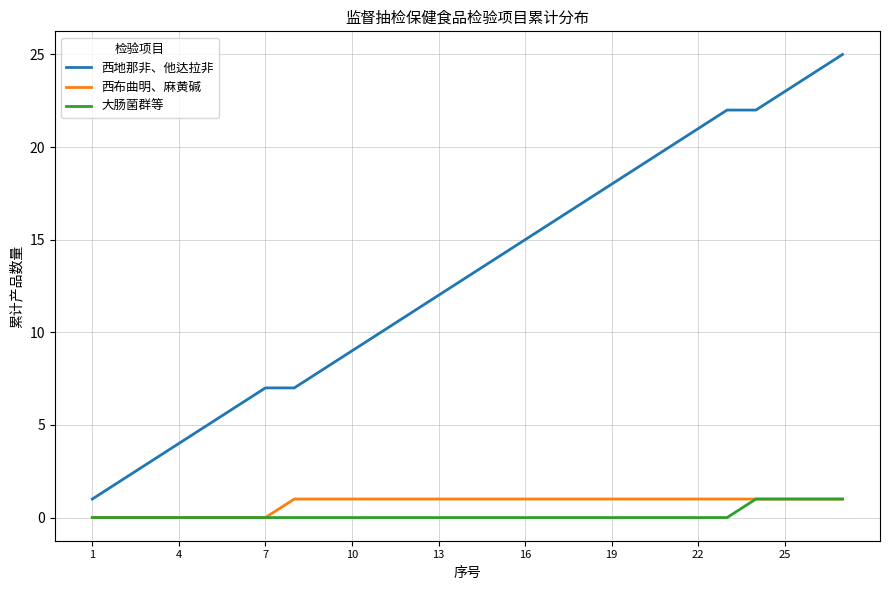

Which series has the widest spread of values?

西地那非、他达拉非